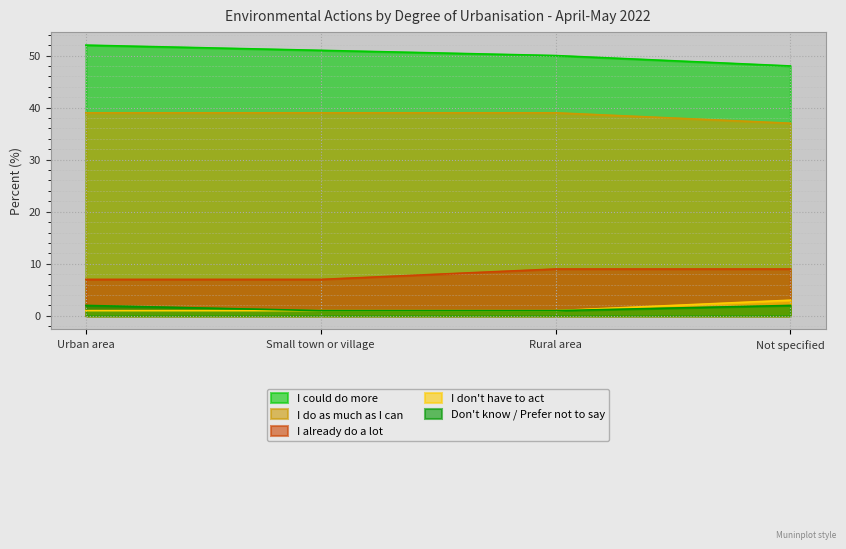

What is the difference between the maximum and minimum values in the I already do a lot series?

2